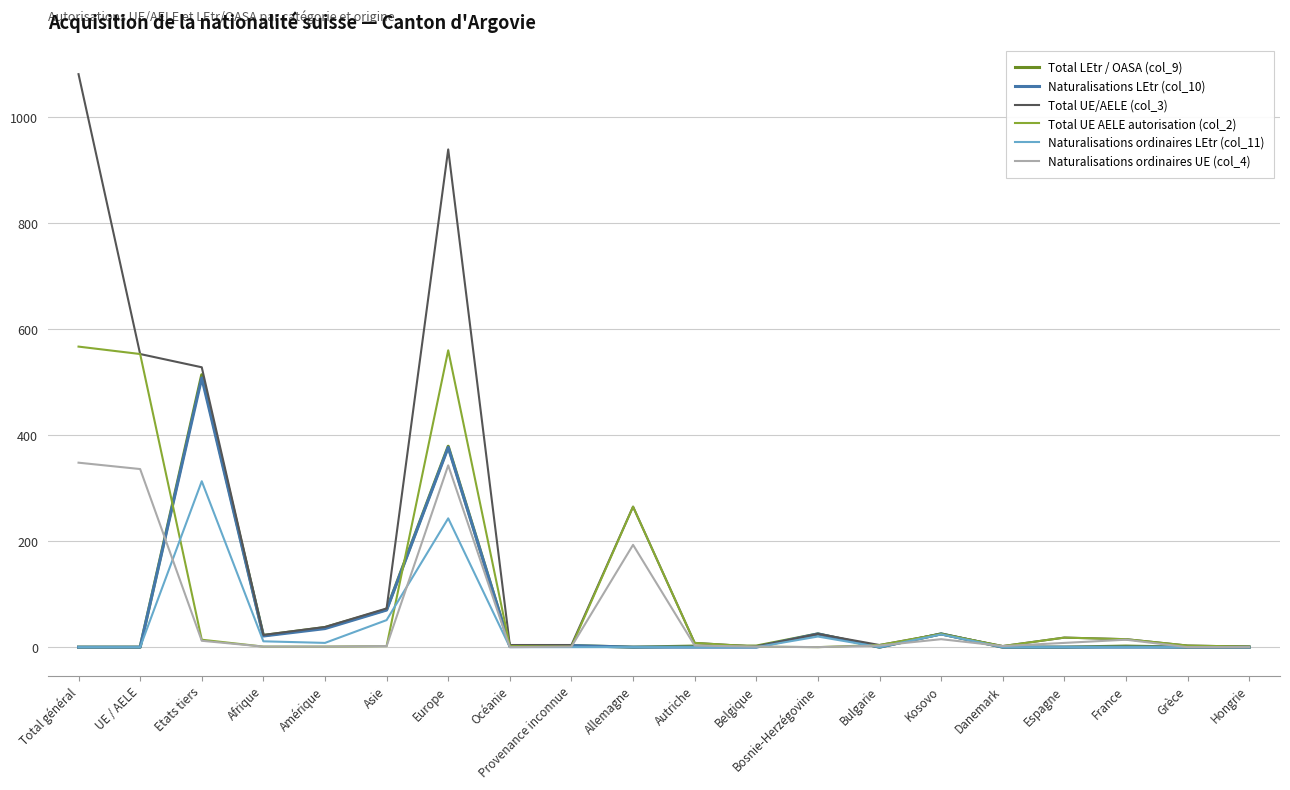

Between Afrique and Belgique, which series saw the biggest shift?

Total UE/AELE (col_3)